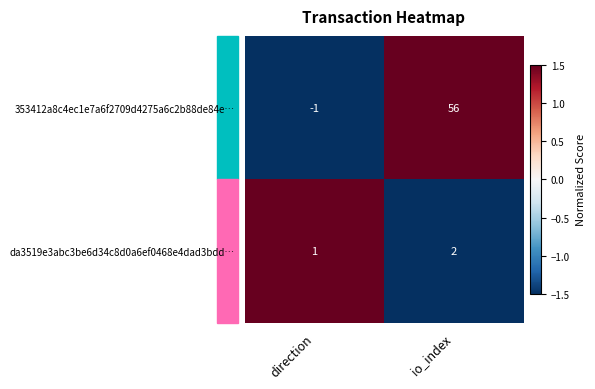

Rank the series at direction from lowest to highest value.

353412a8c4ec1e7a6f2709d4275a6c2b88de84e…, da3519e3abc3be6d34c8d0a6ef0468e4dad3bdd…